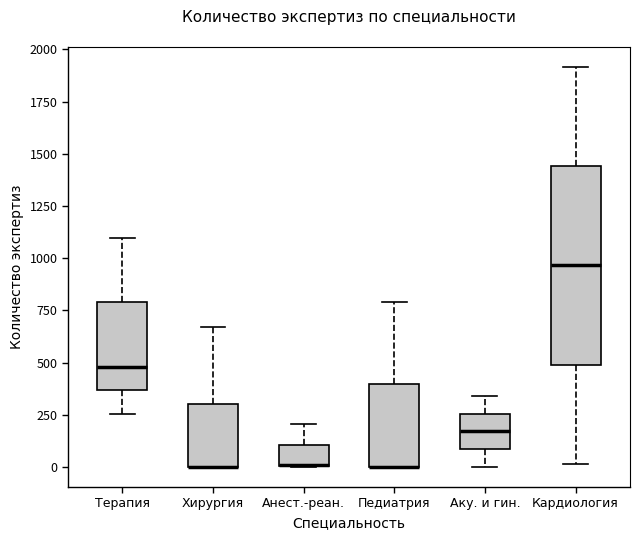

Where is the lower edge of the box for Кардиология on the y-axis? The values are not printed on the chart, so give them approximately, as read against the axis.

500